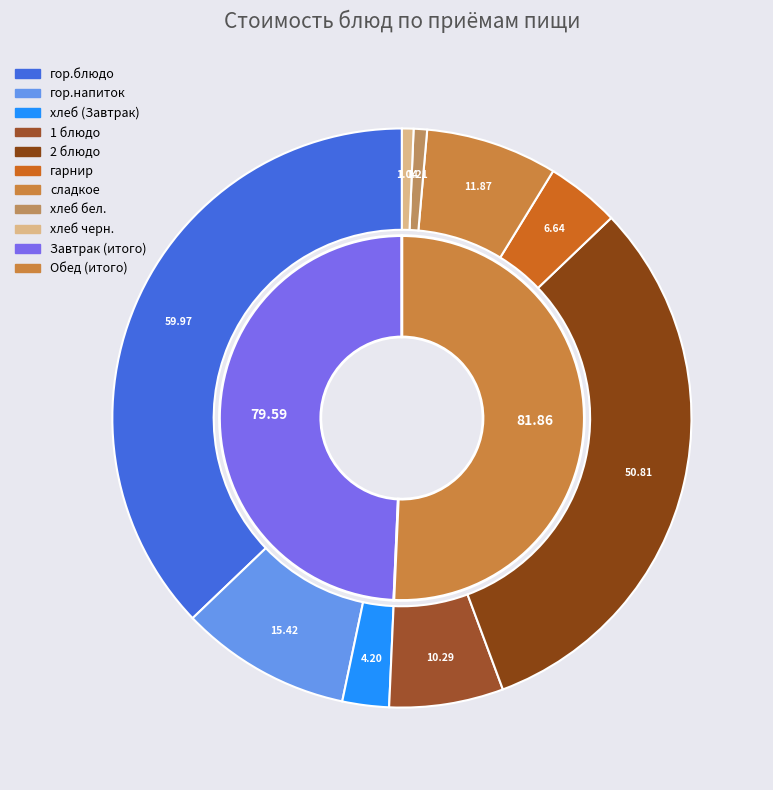

Does any single category account for the majority?

No